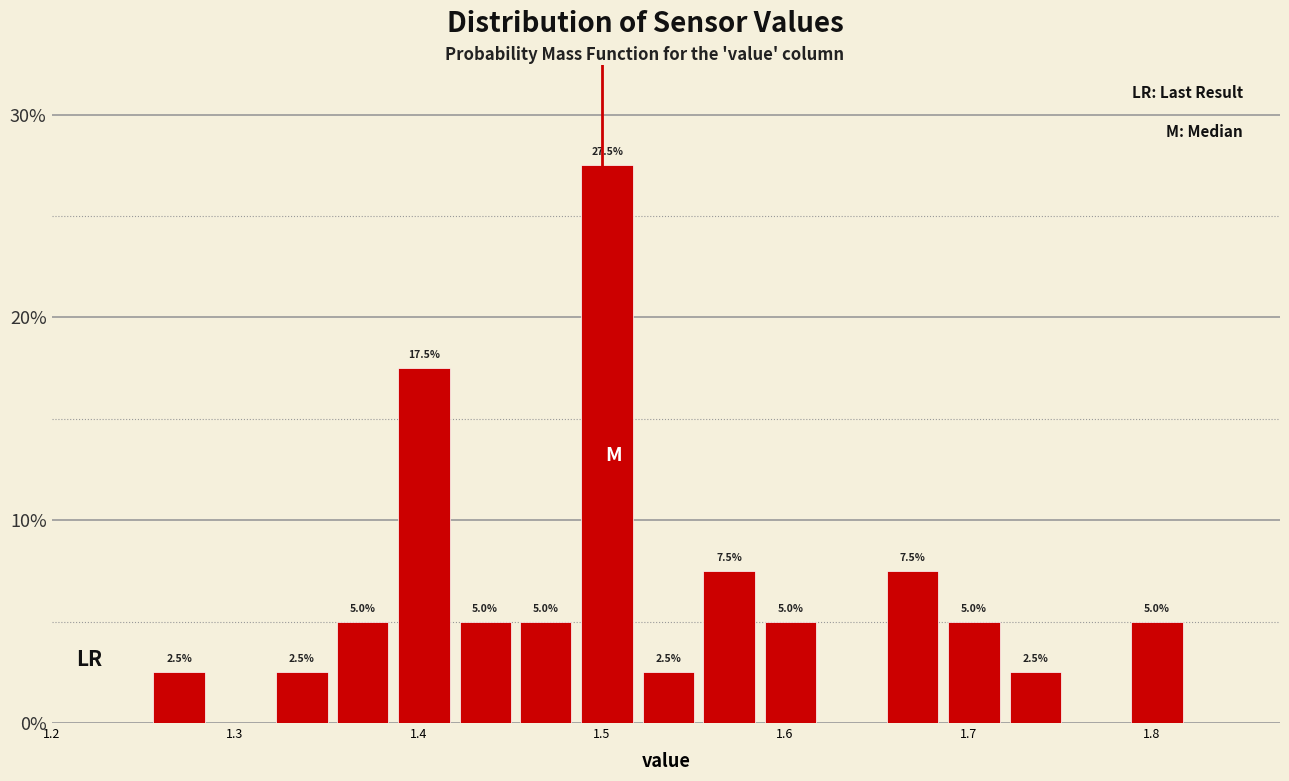

Around what value on the x-axis is the tallest bar? Give the approximate position of its centre, as read against the axis.

1.50